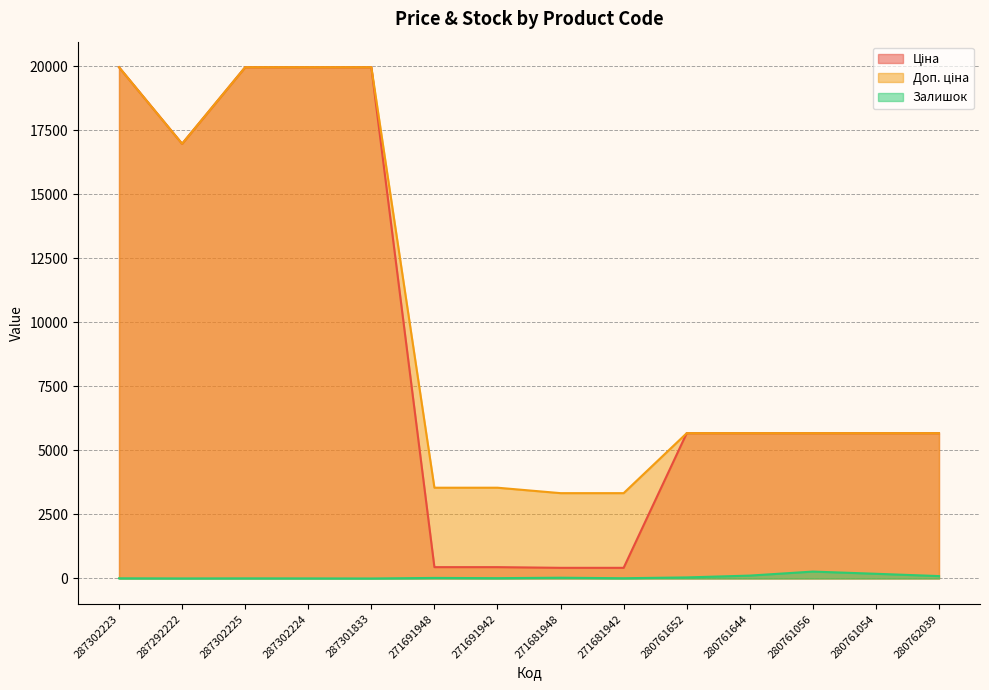

What is the label of the 14th point from the left?

280762039